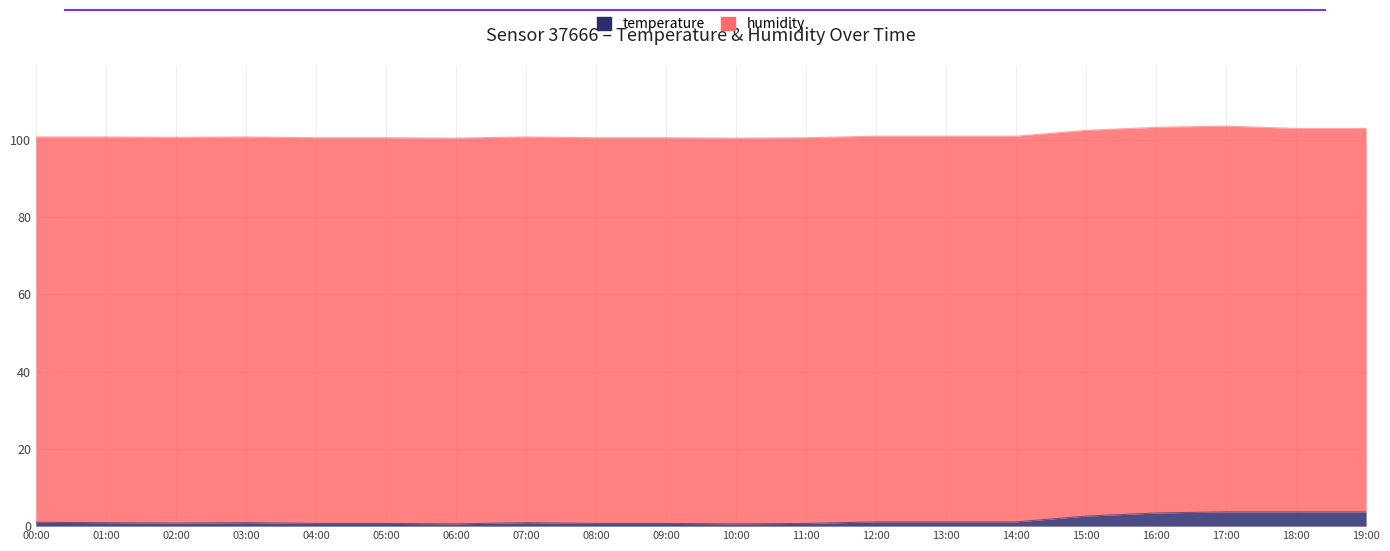

How many values are between 0 and 2?

15